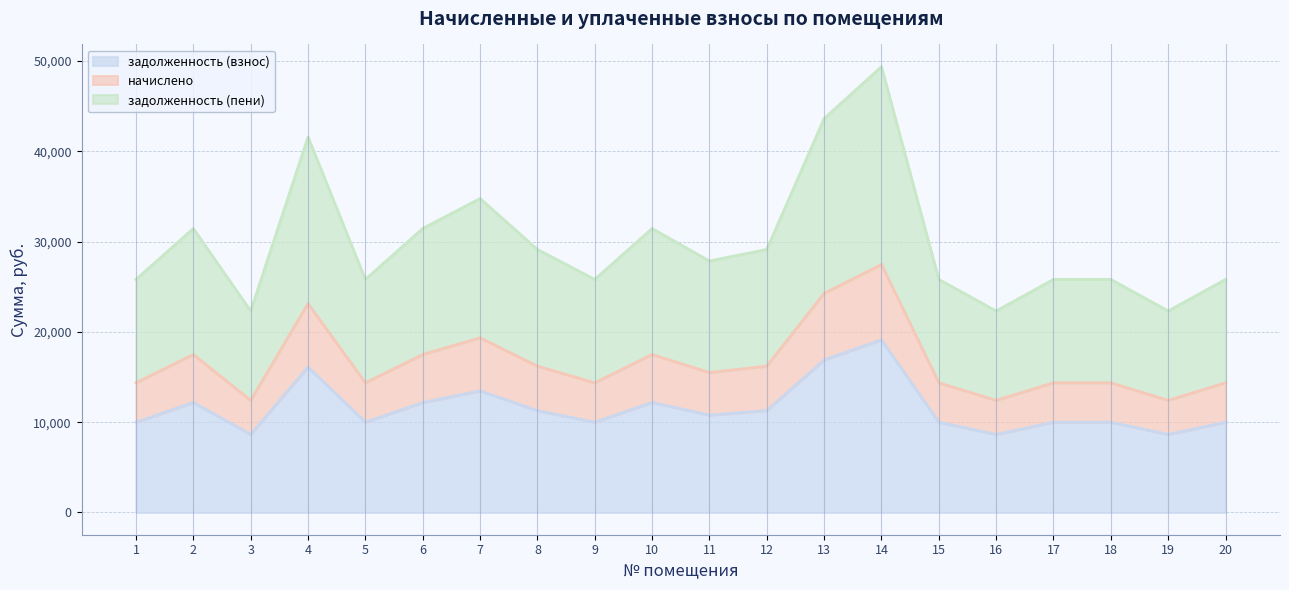

Where does the задолженность (взнос) series first go above 10787?

2